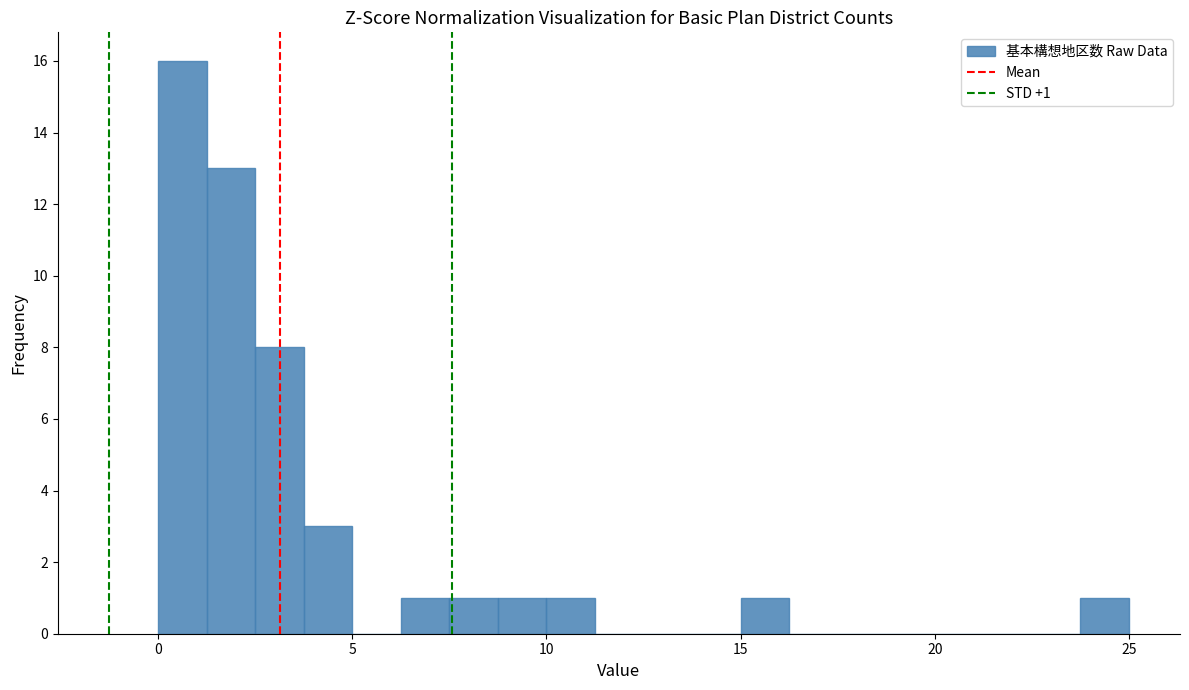

Around what value on the x-axis is the tallest bar? Give the approximate position of its centre, as read against the axis.

0.5